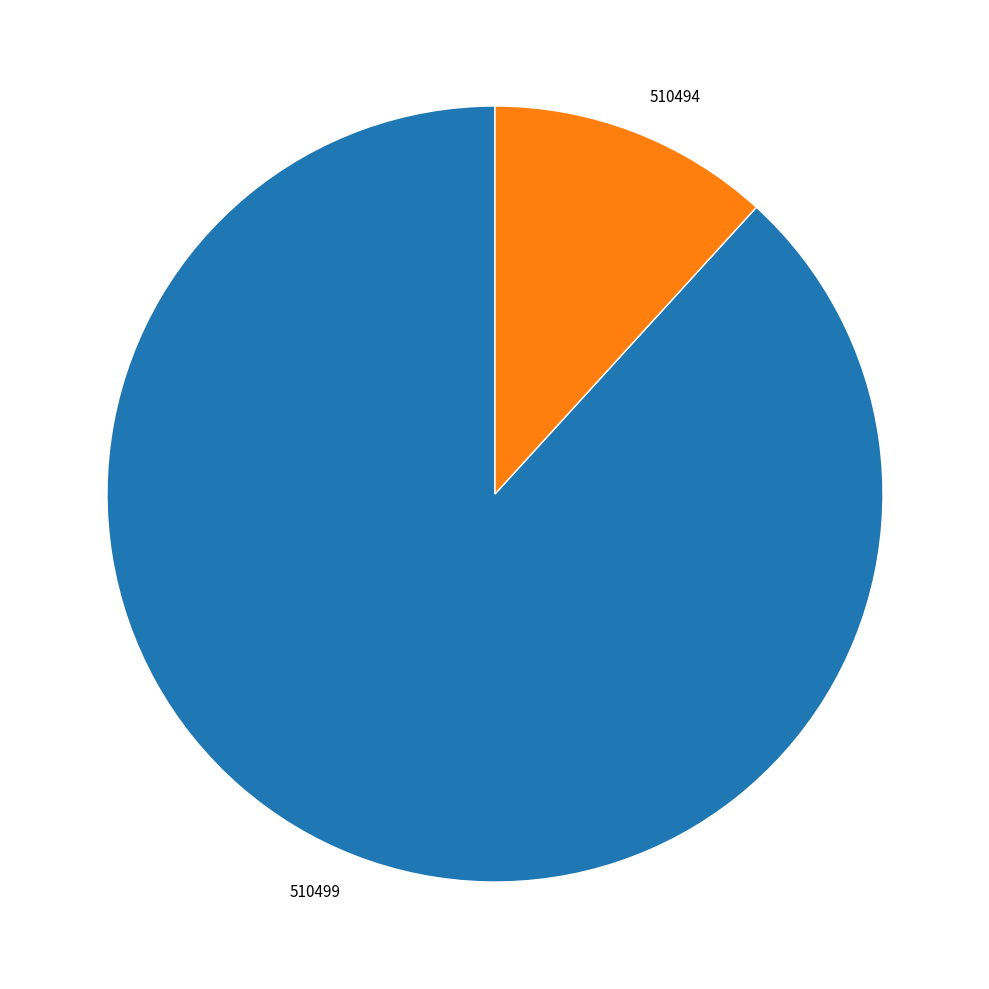

Do 510499 and 510494 together represent more than half of the pie?

Yes